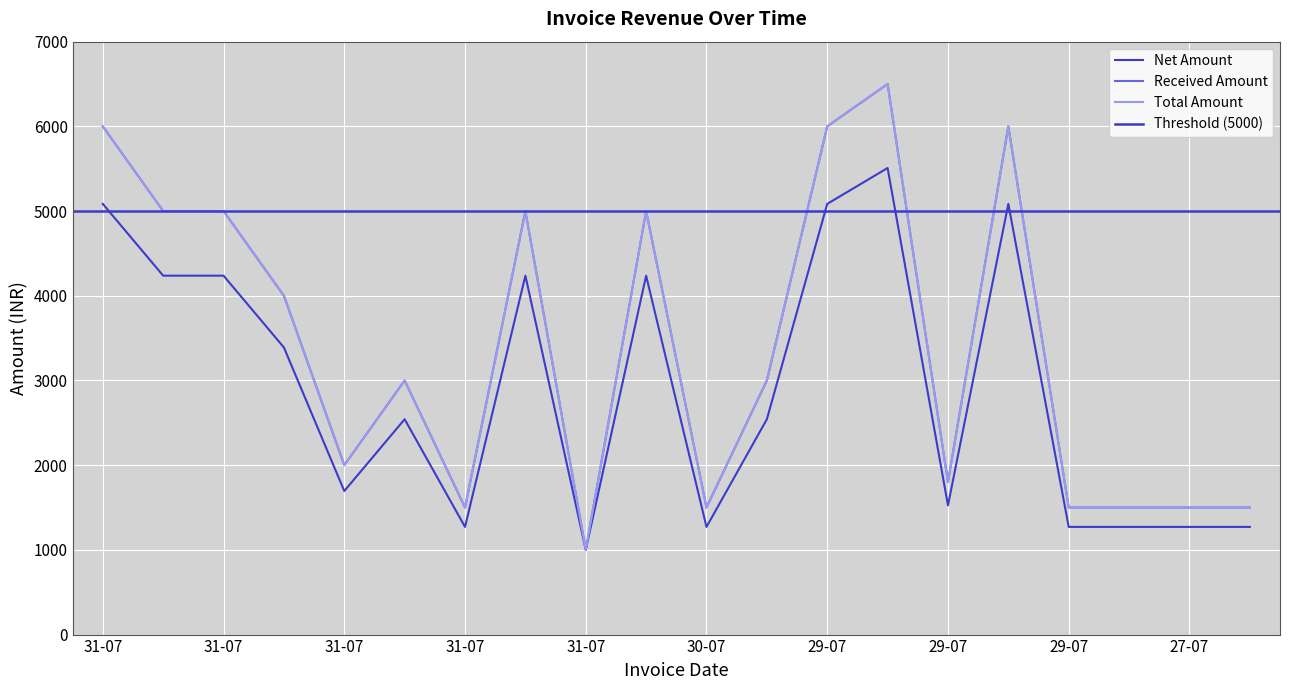

Is it true that Total Amount equals 2000.0 at 31-07?

True